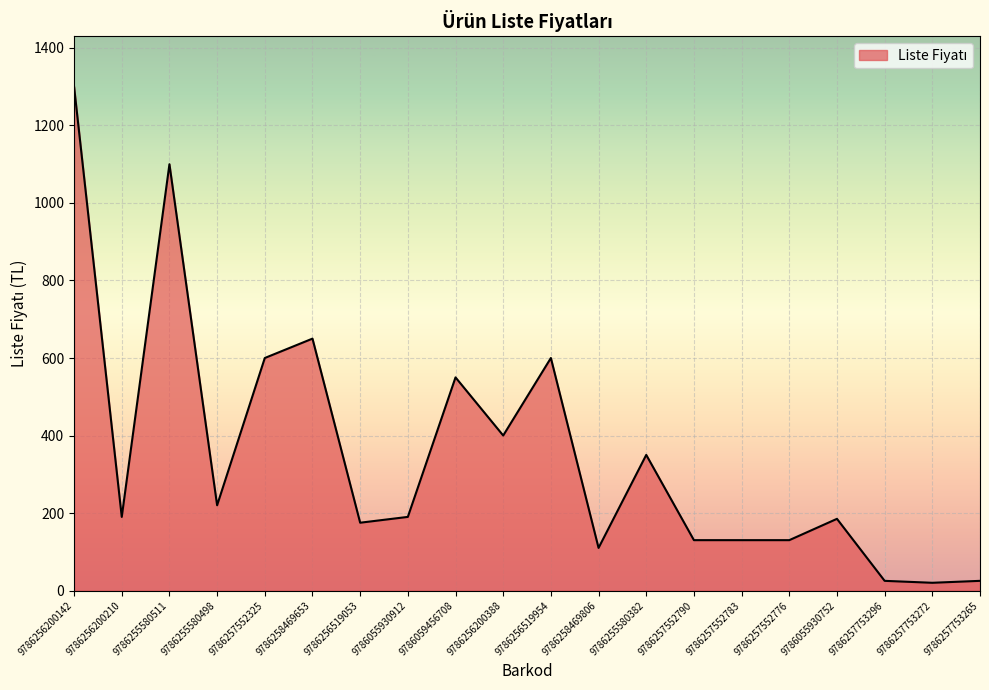

Does the chart have visible grid lines?

Yes